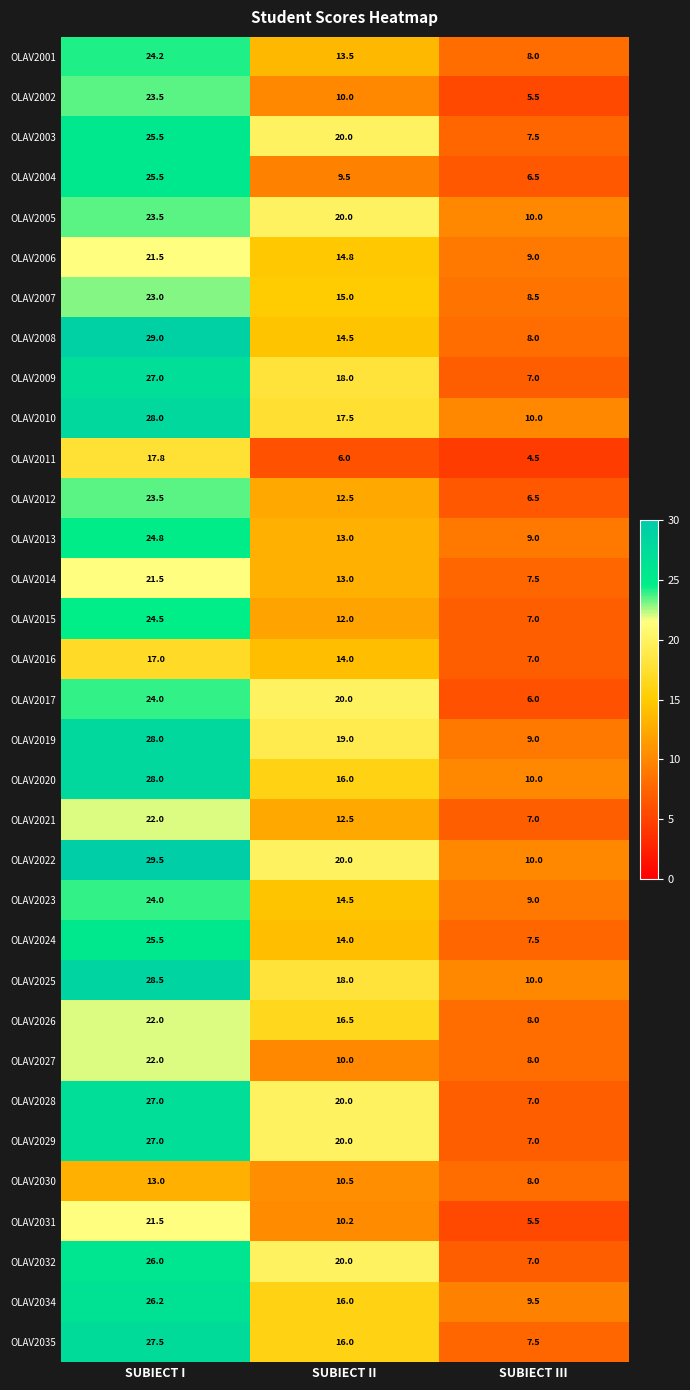

Which series changed the most between SUBIECT II and SUBIECT III?

OLAV2017